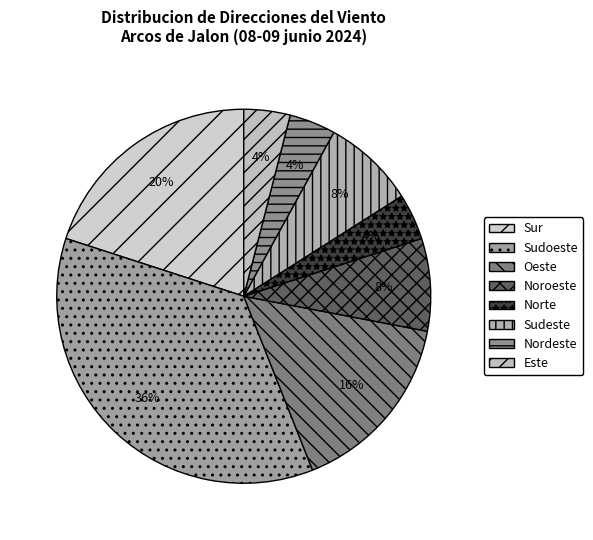

Is there a majority slice in this chart?

No